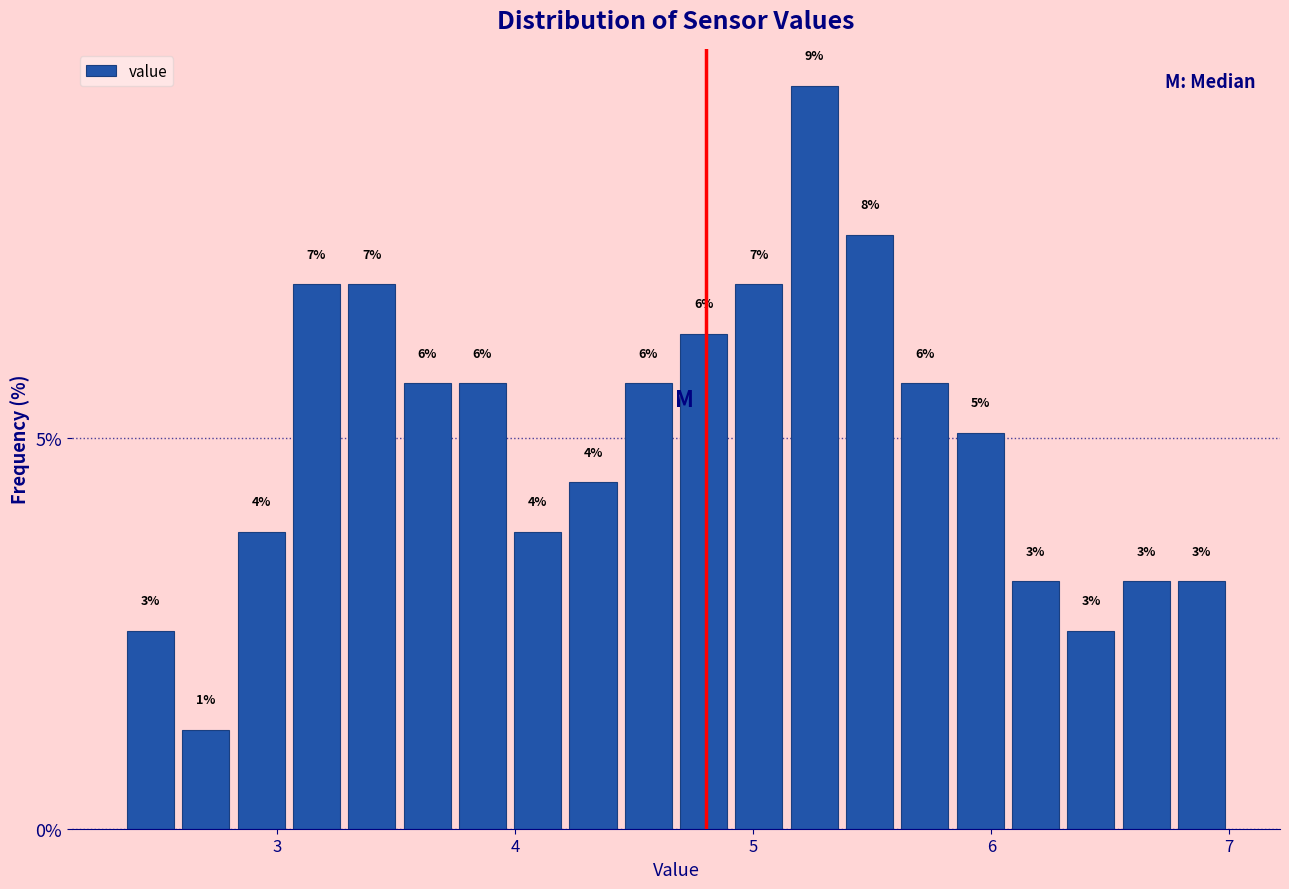

Around what value on the x-axis is the tallest bar? Give the approximate position of its centre, as read against the axis.

5.3